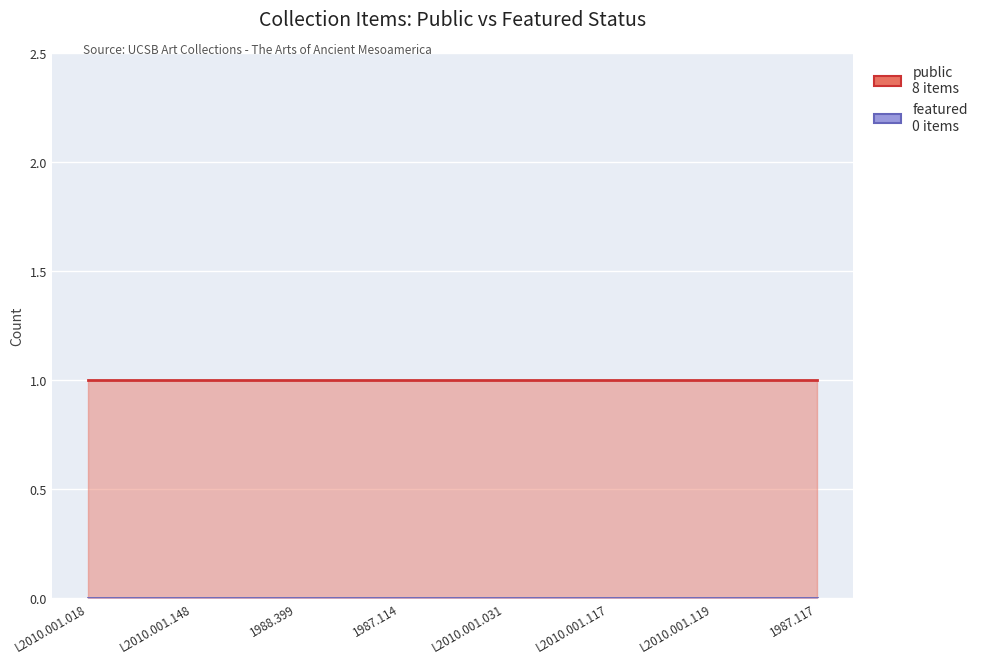

At how many categories does at least one series exceed 0?

8